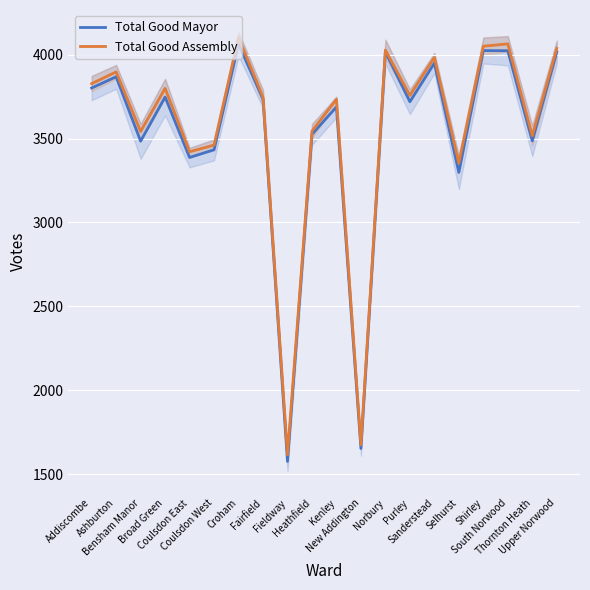

Reading right to left, what are all the values shown in this chart?

Total Good Mayor: Upper Norwood=4016	Thornton Heath=3486	South Norwood=4023	Shirley=4024	Selhurst=3298	Sanderstead=3949	Purley=3719	Norbury=4017	New Addington=1653	Kenley=3688	Heathfield=3525	Fieldway=1576	Fairfield=3735	Croham=4063	Coulsdon West=3433	Coulsdon East=3387	Broad Green=3747	Bensham Manor=3484	Ashburton=3868	Addiscombe=3801
Total Good Assembly: Upper Norwood=4037	Thornton Heath=3517	South Norwood=4064	Shirley=4050	Selhurst=3353	Sanderstead=3983	Purley=3757	Norbury=4027	New Addington=1675	Kenley=3734	Heathfield=3544	Fieldway=1616	Fairfield=3746	Croham=4103	Coulsdon West=3461	Coulsdon East=3421	Broad Green=3799	Bensham Manor=3542	Ashburton=3897	Addiscombe=3827